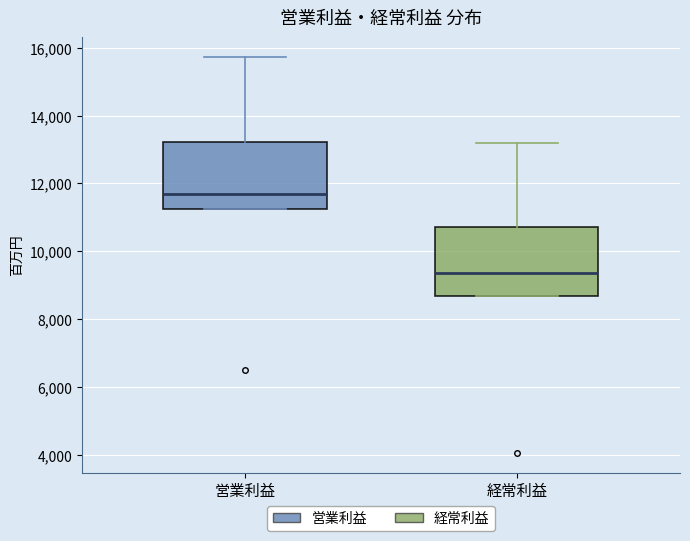

Which box has the lowest median line?

経常利益